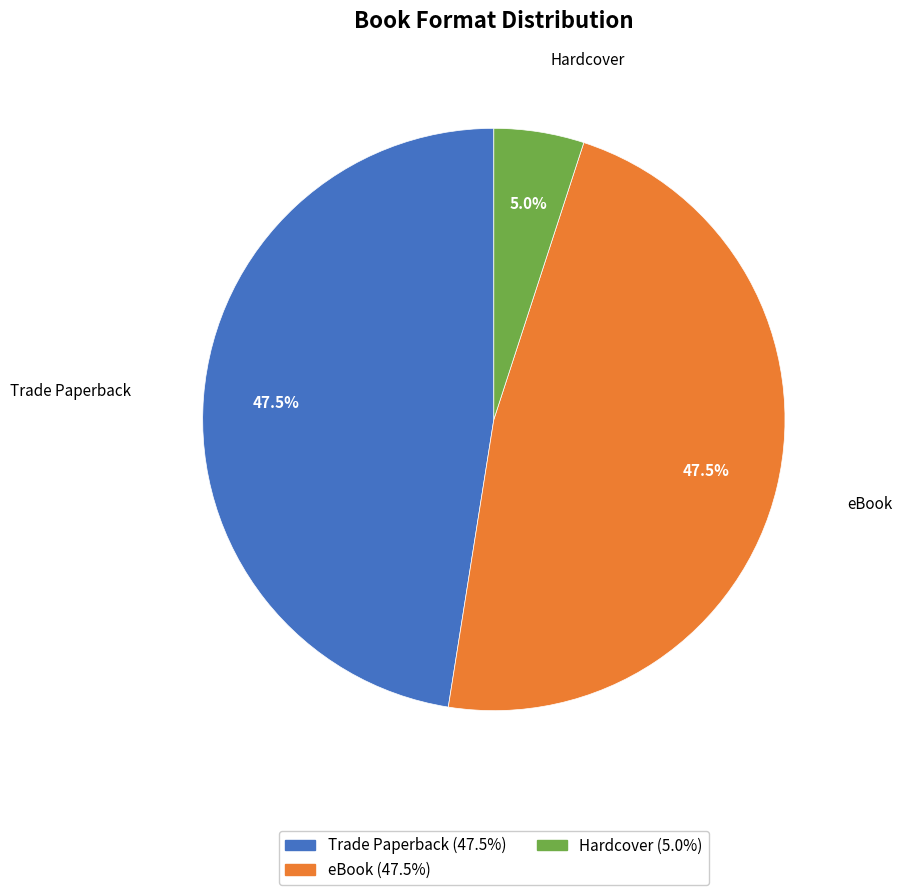

Which category has the smallest portion of the pie?

Hardcover